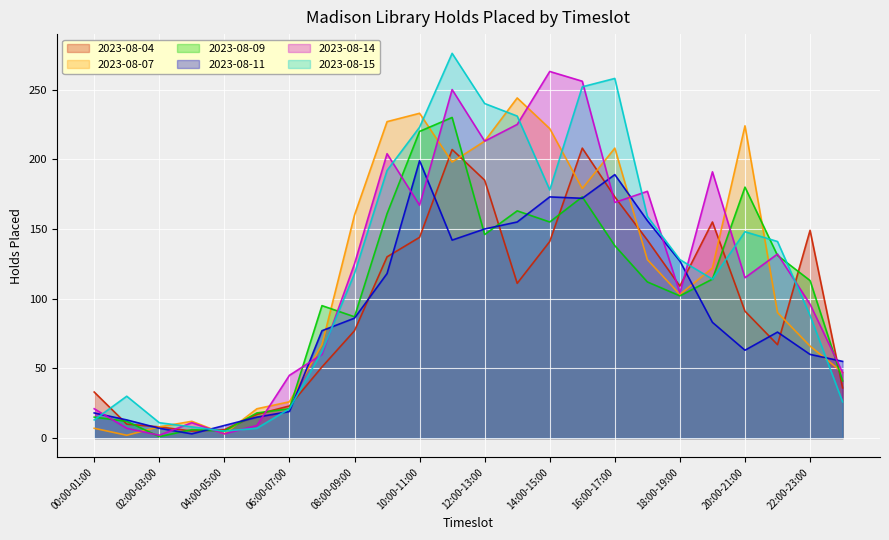

How many interior local valleys does the 2023-08-04 series have?

4